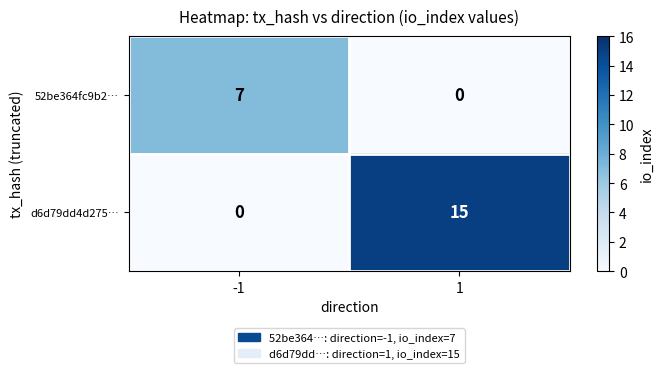

List the series in order of their overall mean, highest first.

d6d79dd4d275…, 52be364fc9b2…